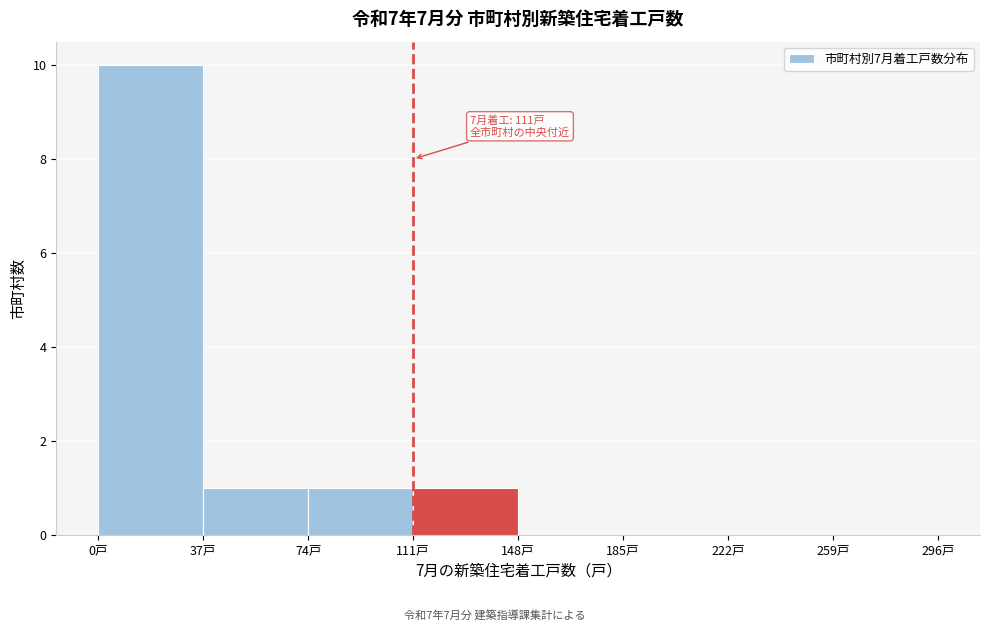

Which range on the x-axis has the tallest bar?

0 to 37